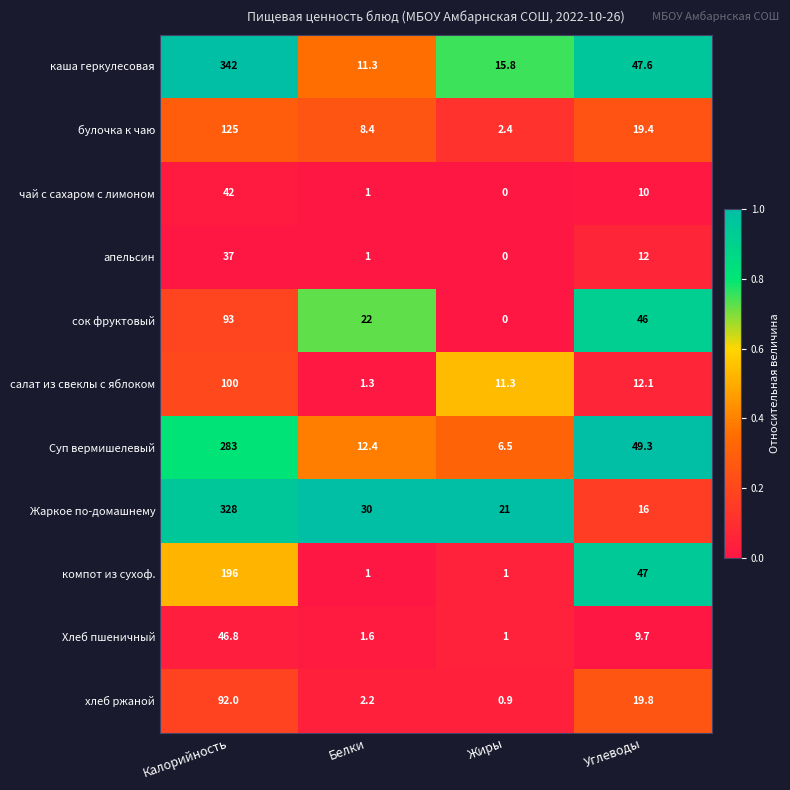

What is the difference between the maximum and second lowest values in the компот из сухоф. series?

195.0